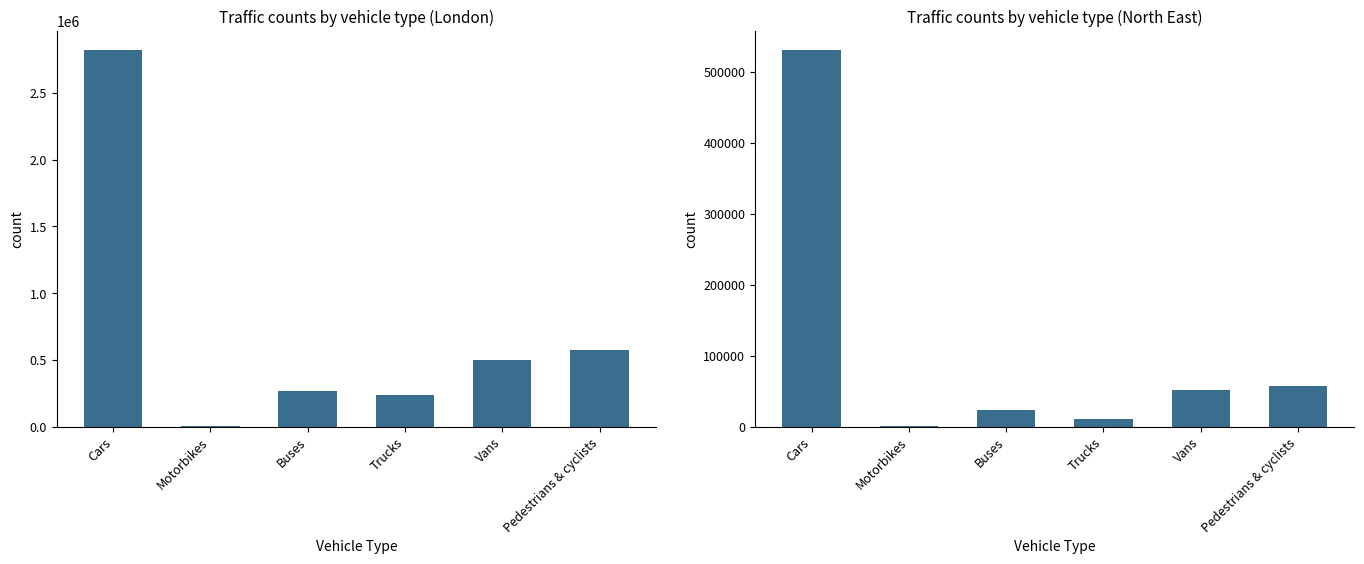

Which series has the widest spread of values?

London